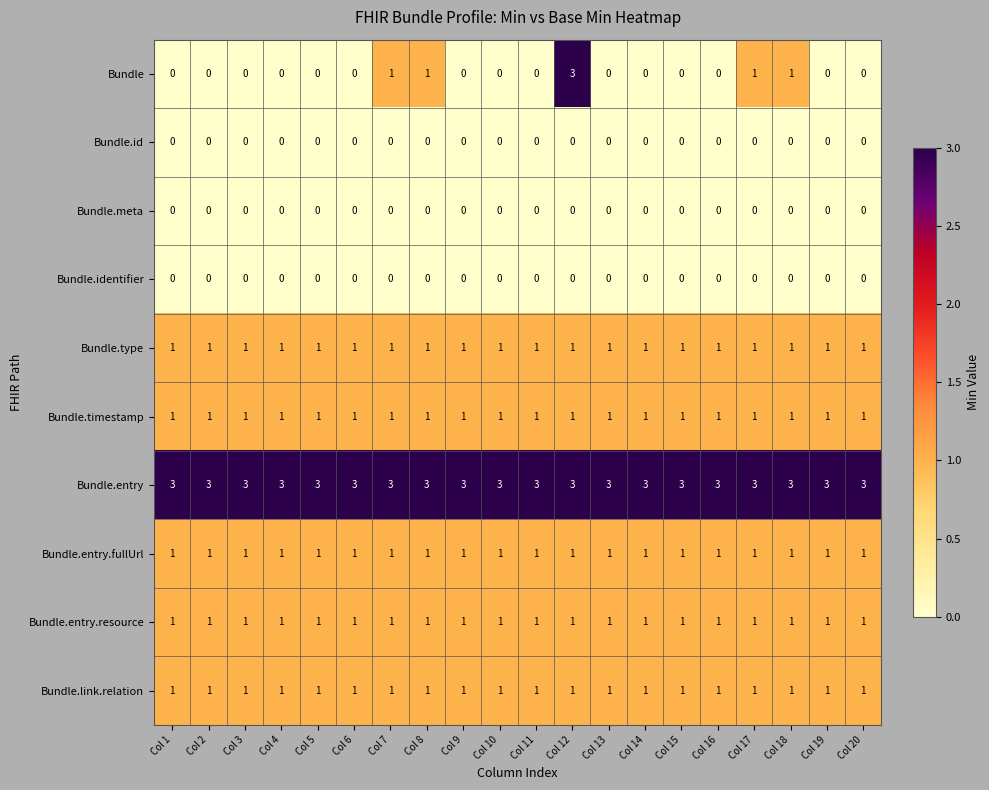

Count the Bundle values in the range 0 to 1.

19